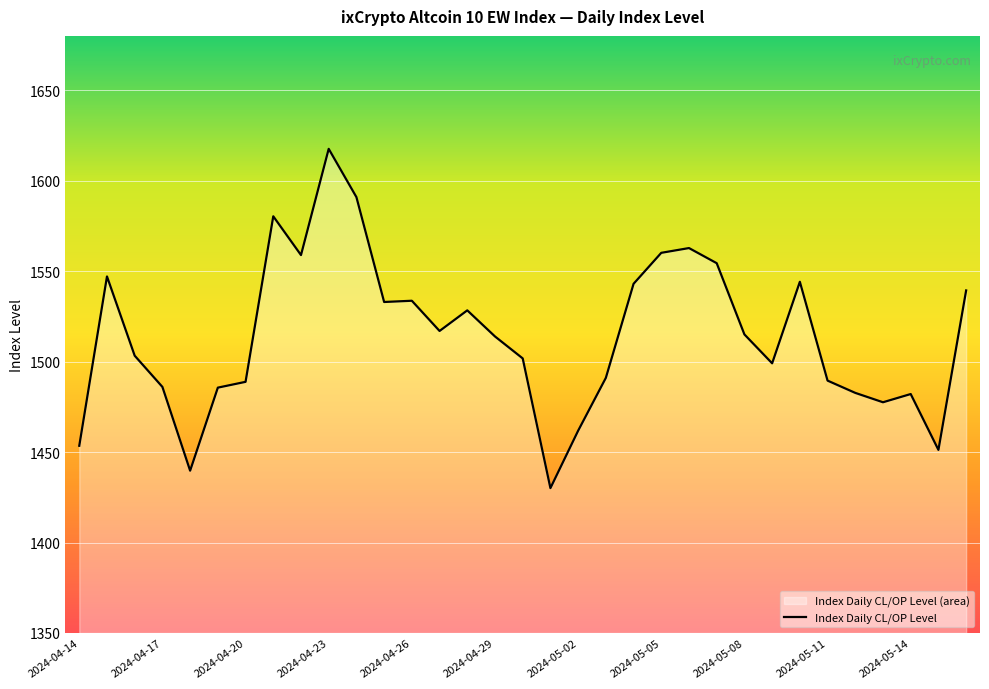

Between 2024-05-14 and 2024-05-11, which is larger?

2024-05-11